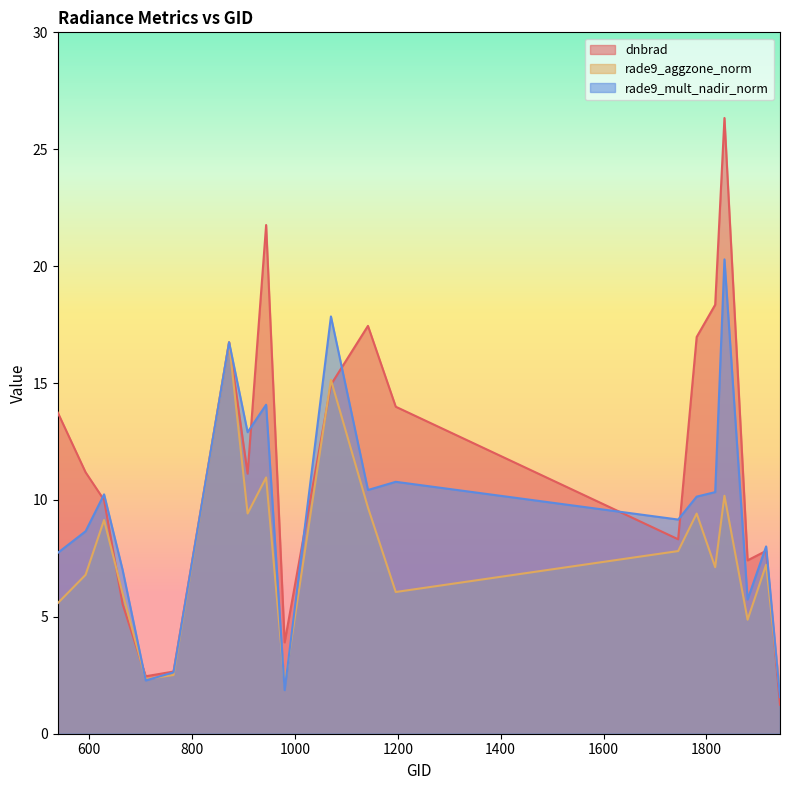

Between which two adjacent categories do rade9_aggzone_norm and rade9_mult_nadir_norm first intersect?

665 and 710